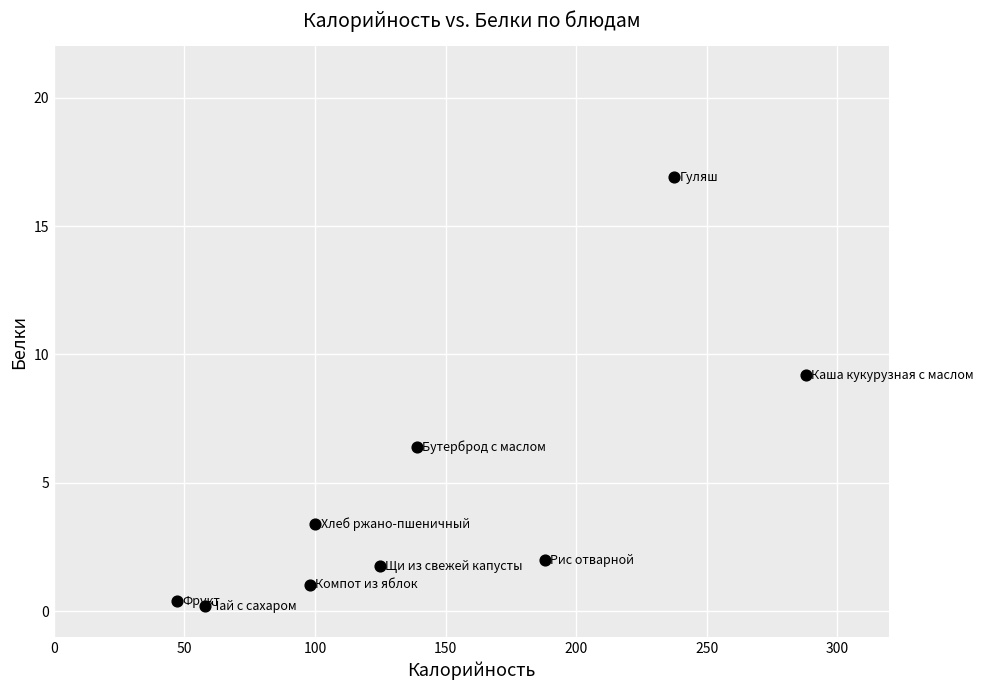

What is the average Y value?

4.6